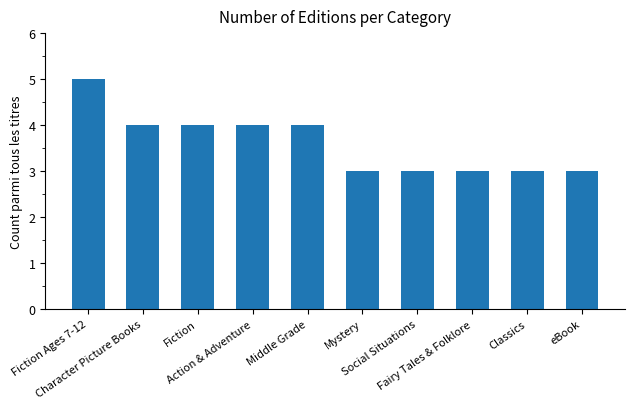

Is it true that the value at Character Picture Books is 4?

True